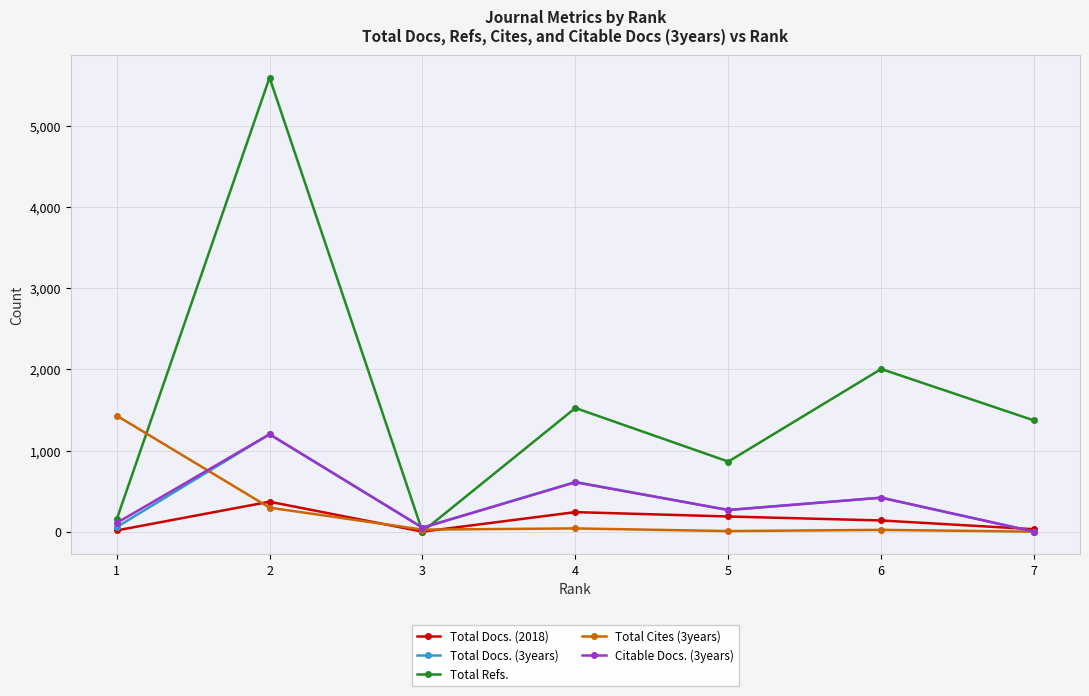

True or false: Citable Docs. (3years) has more than 1 points higher than both neighbors.

True